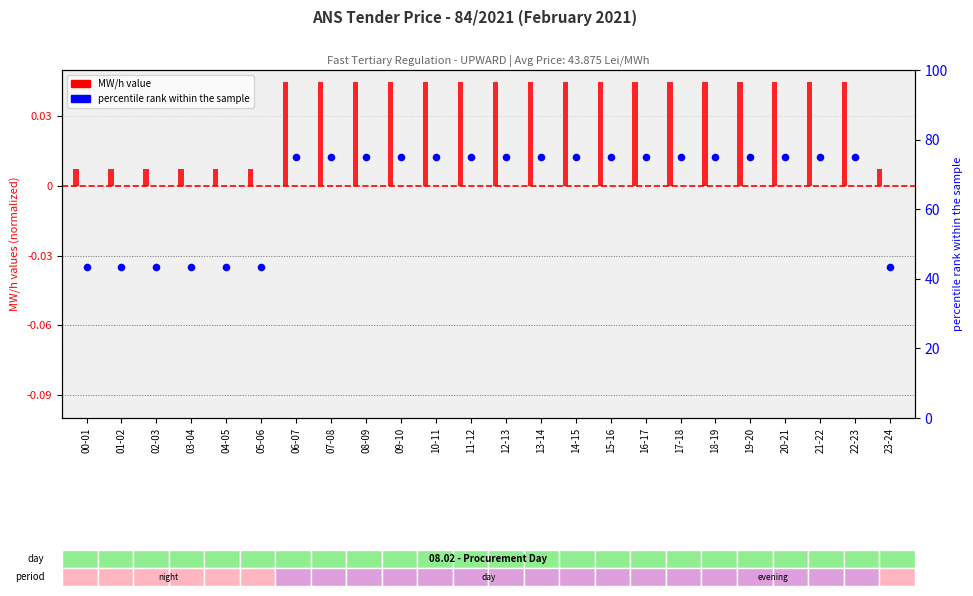

At which category is the sum across all series the highest?

06-07